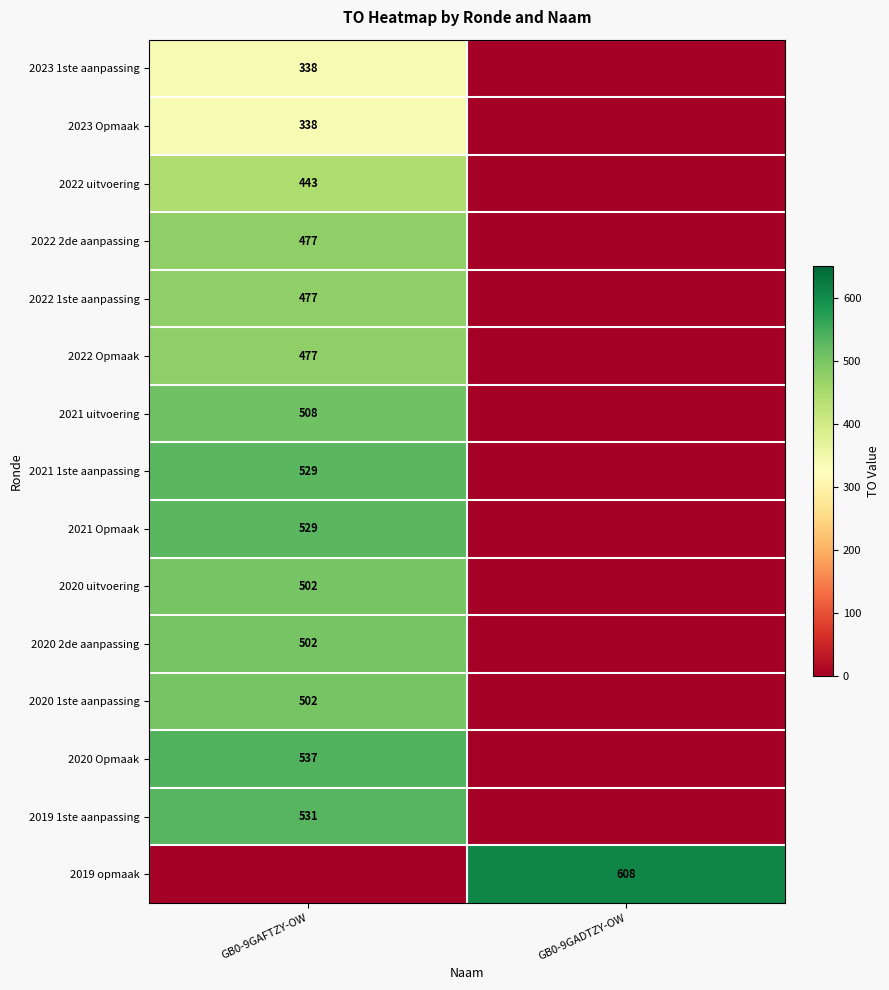

The 2021 1ste aanpassing series shows 529 at GB0-9GAFTZY-OW. True or false?

True